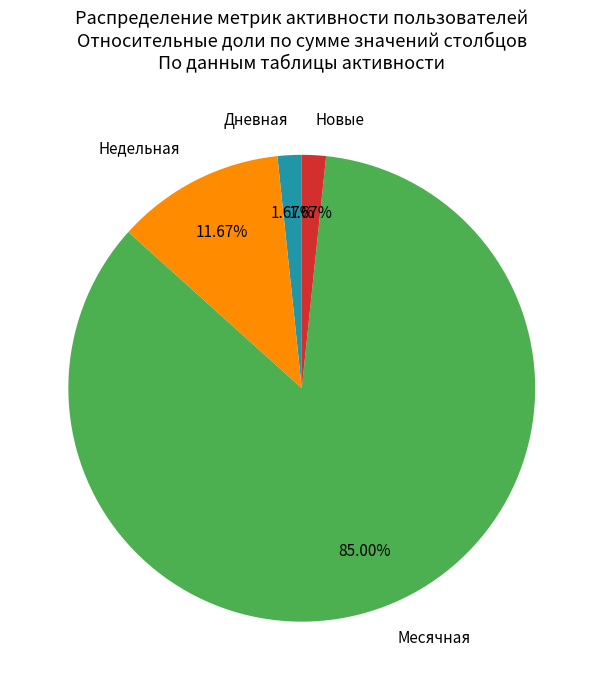

Which has a higher value, Новые or Недельная?

Недельная